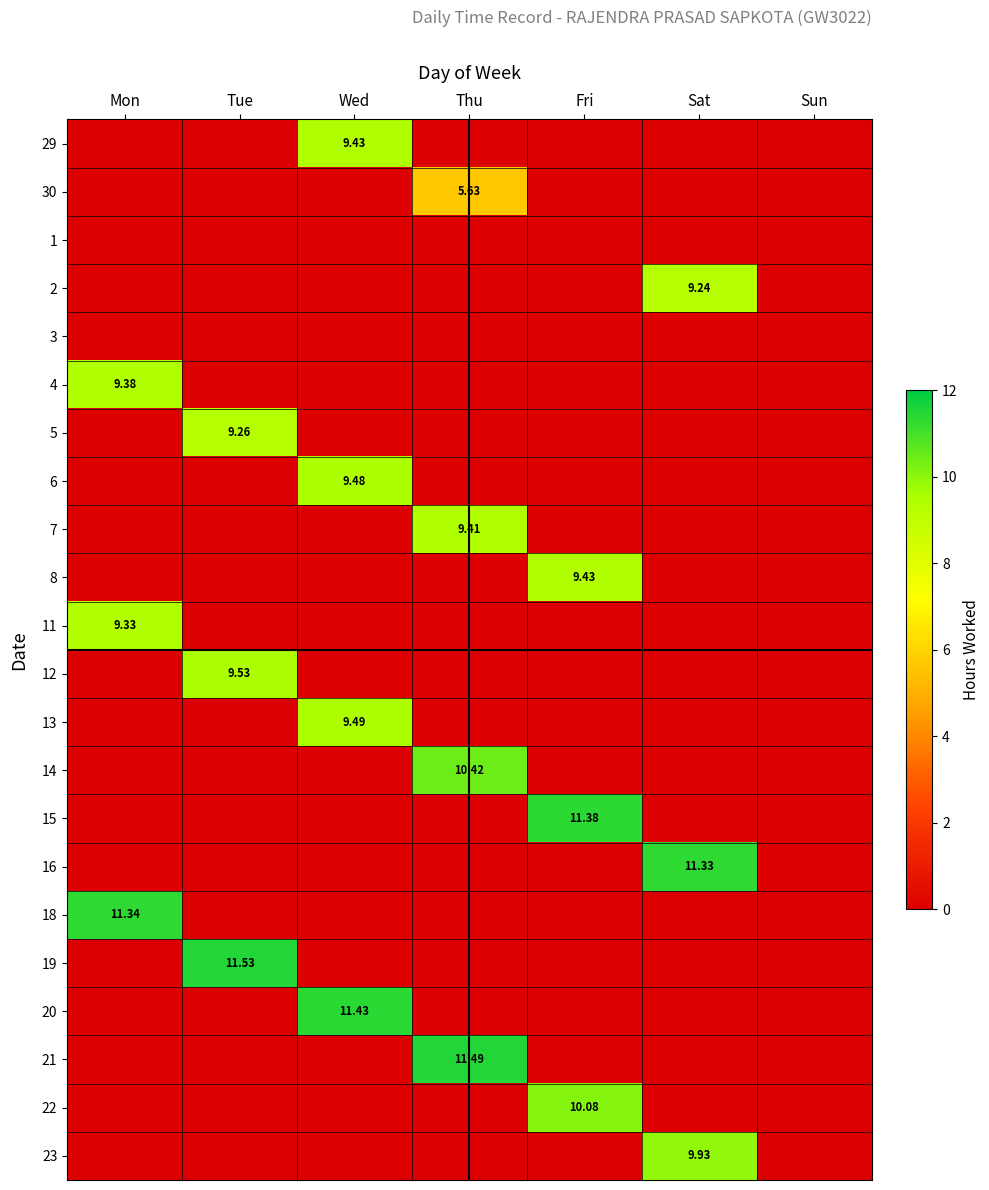

What is the difference between the maximum and minimum values in the 13 series?

9.5